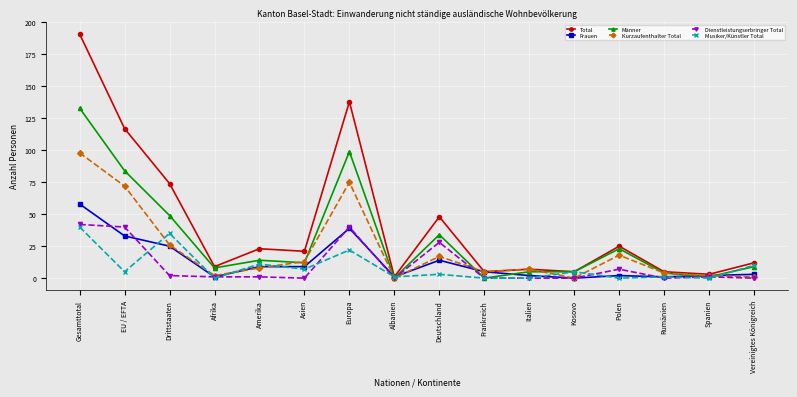

What is the sum of all Männer values?

480